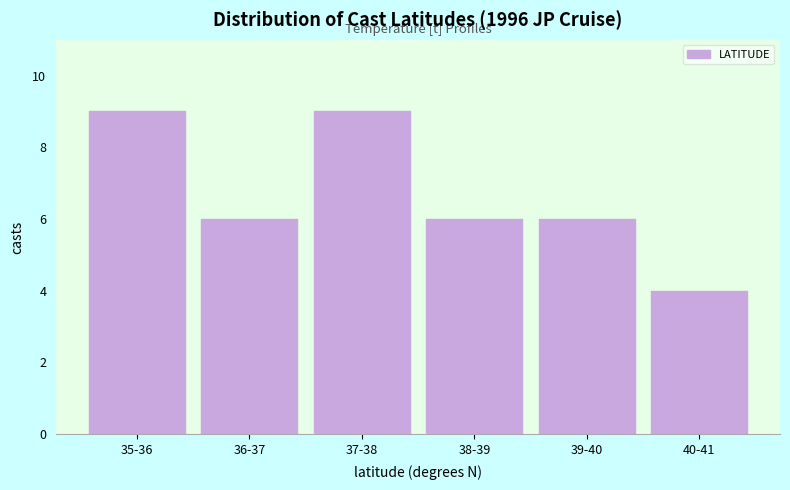

Reading left to right, what are all the values shown in this chart?

35-36=9	36-37=6	37-38=9	38-39=6	39-40=6	40-41=4